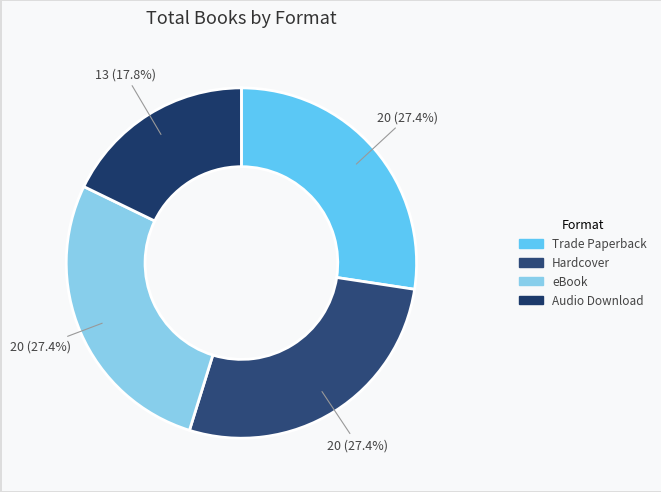

Does any single category account for the majority?

No